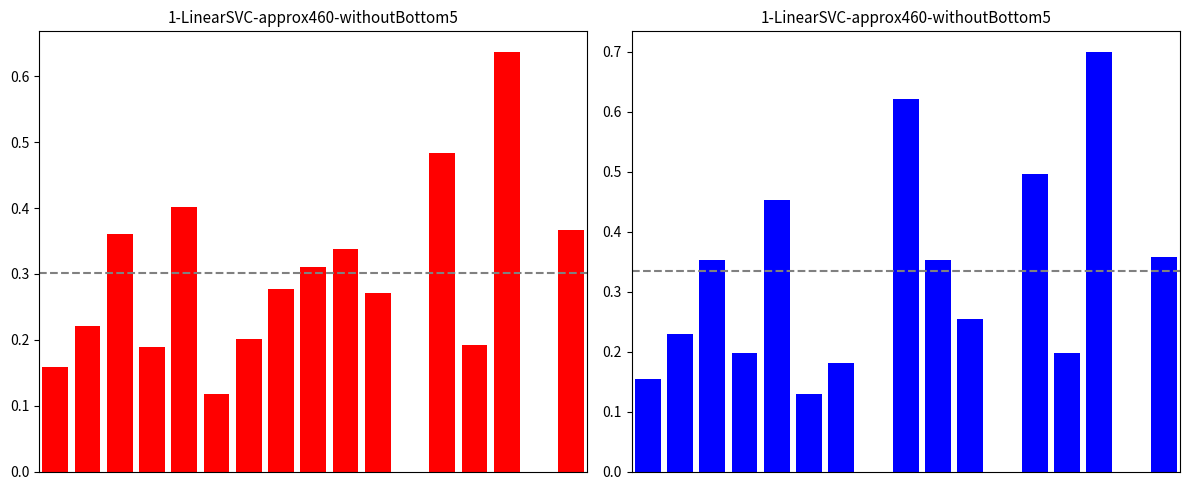

What is the total value across all series at 10?

0.5